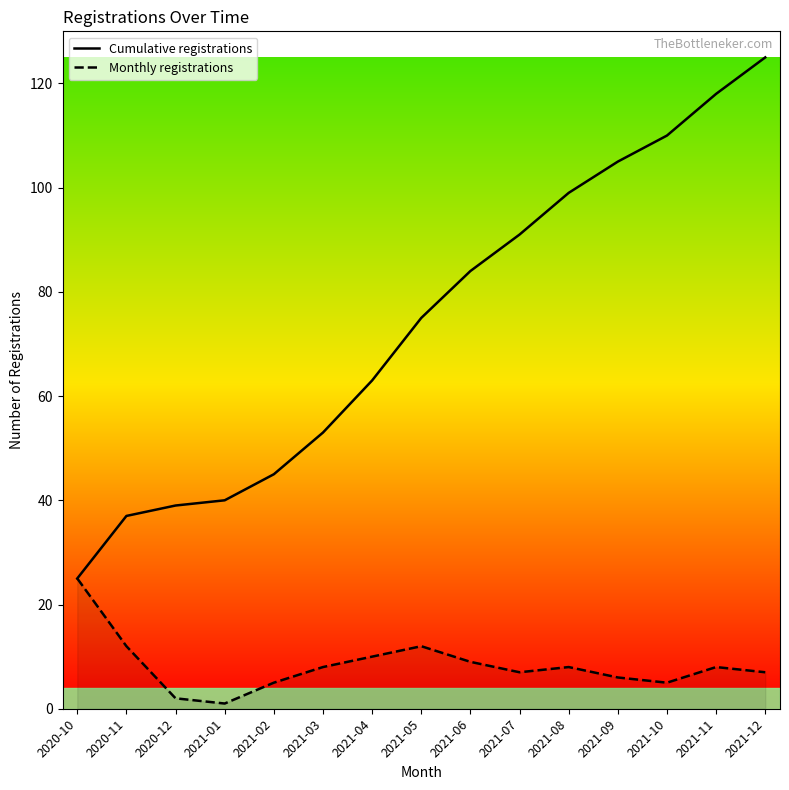

How many lines are shown in the chart?

2